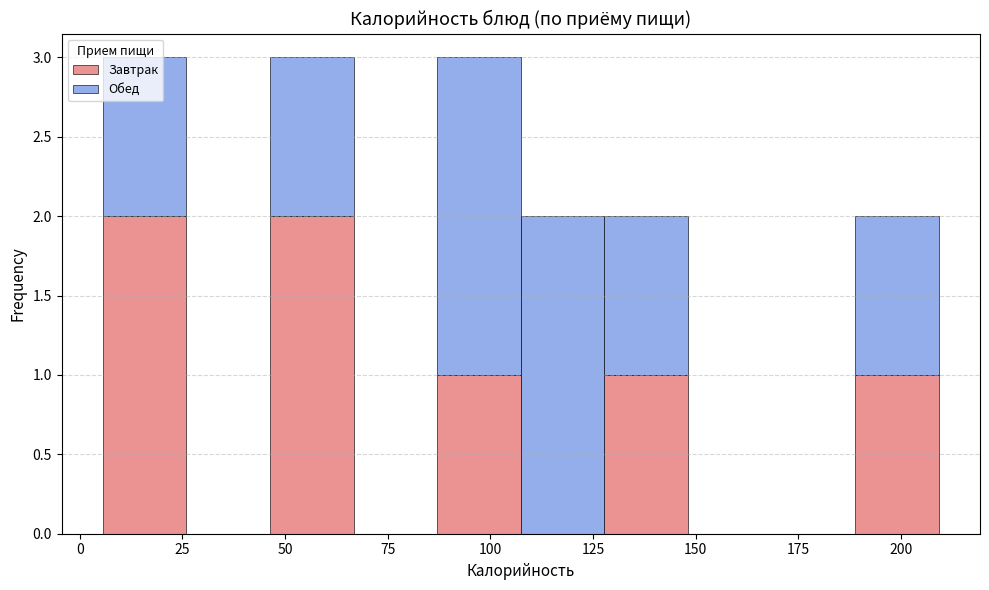

What is the total height of the stacked bar covering 190 to 210 on the x-axis? Neither the bar edges nor the heights are printed on the chart, so give them approximately, as read against the axes.

2